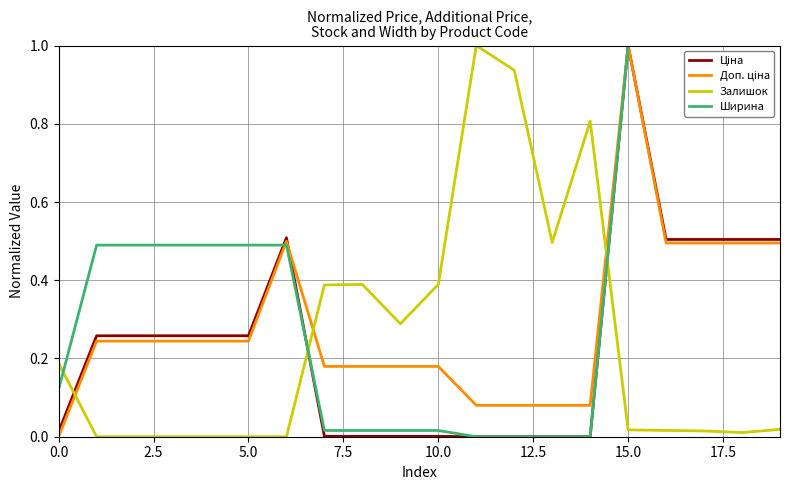

What is the maximum value shown in the chart?

1.0